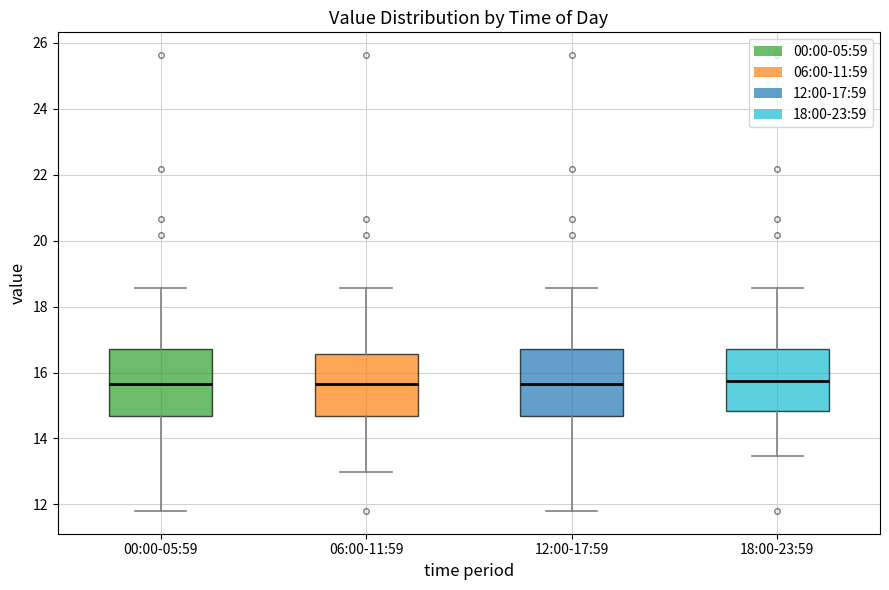

Reading left to right, read every box against the y-axis: the position of its median line, the range the box covers, and the ends of its whiskers. The values are not printed on the chart, so give them approximately, as read against the axis.

00:00-05:59: median 15.6, box 14.6 to 16.8, whiskers 11.8 to 18.6
06:00-11:59: median 15.6, box 14.6 to 16.6, whiskers 13.0 to 18.6
12:00-17:59: median 15.6, box 14.6 to 16.8, whiskers 11.8 to 18.6
18:00-23:59: median 15.8, box 14.8 to 16.8, whiskers 13.4 to 18.6